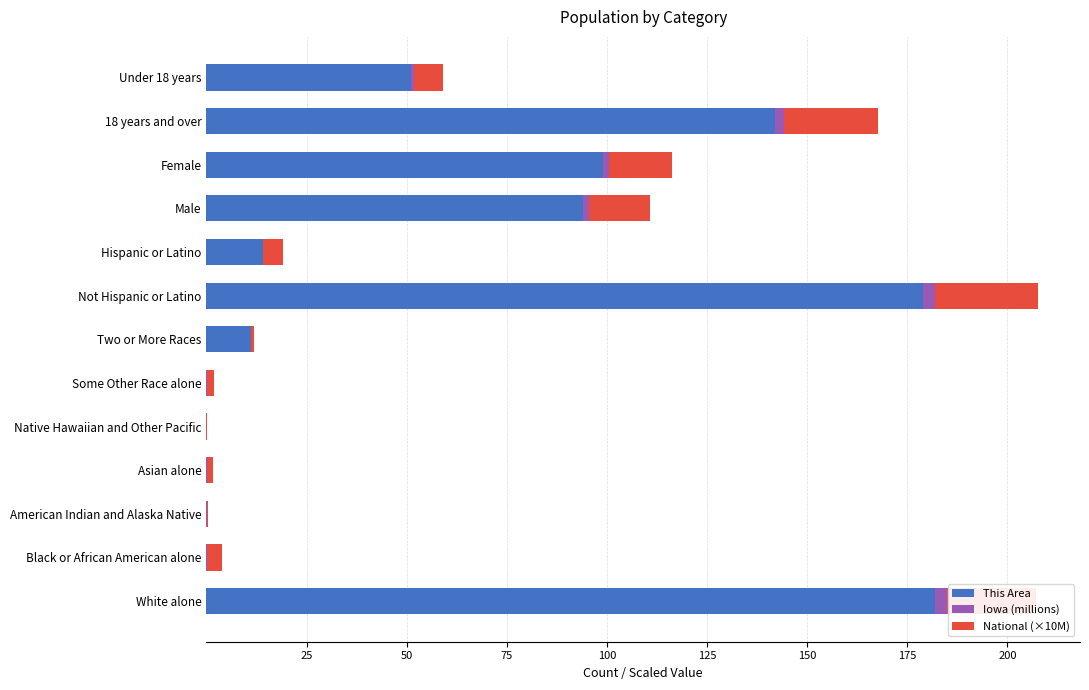

What is the highest value of the This Area series?

182.0